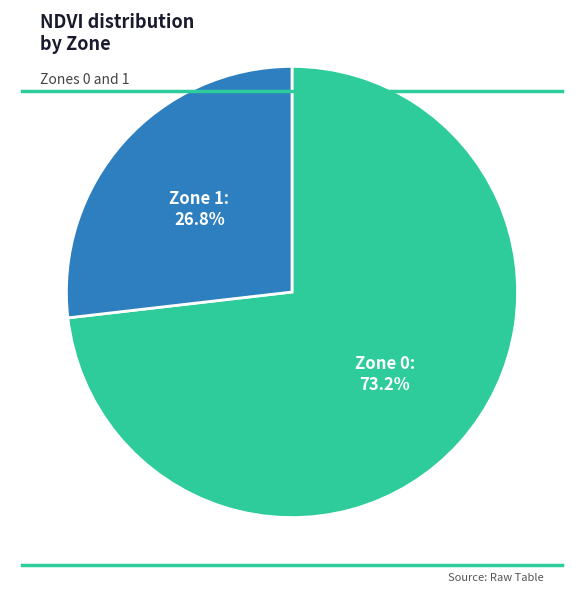

Is it true that Zone 0 is 73% of the pie?

True